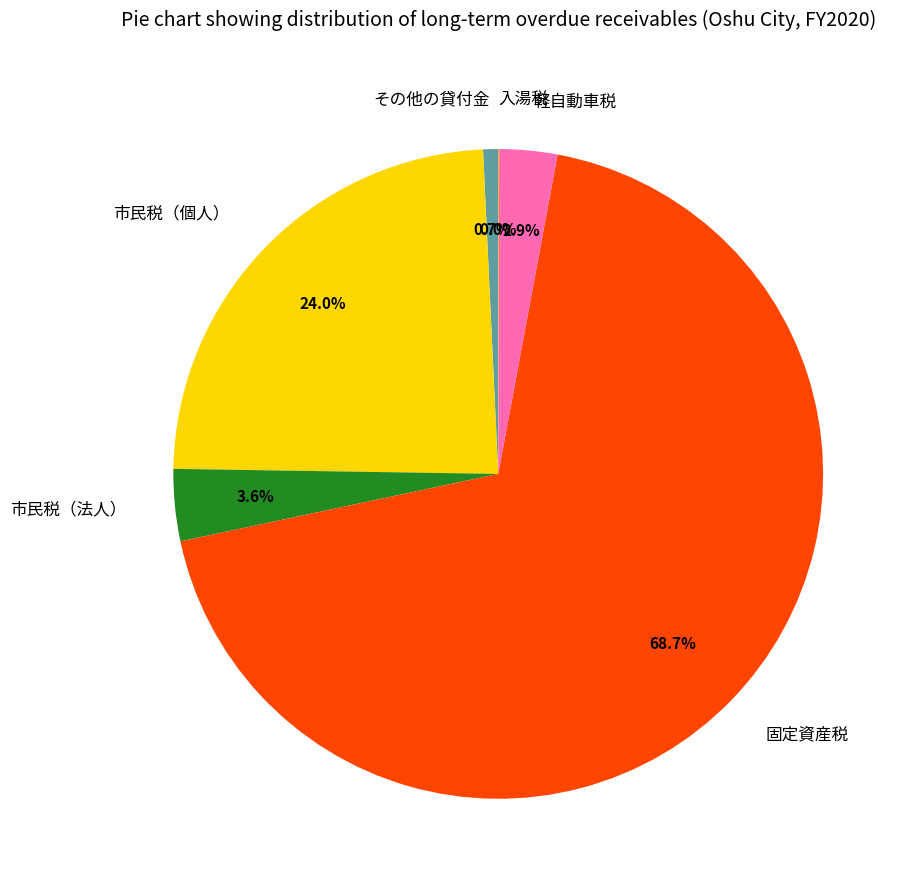

Does 固定資産税 represent more than half of the total?

Yes